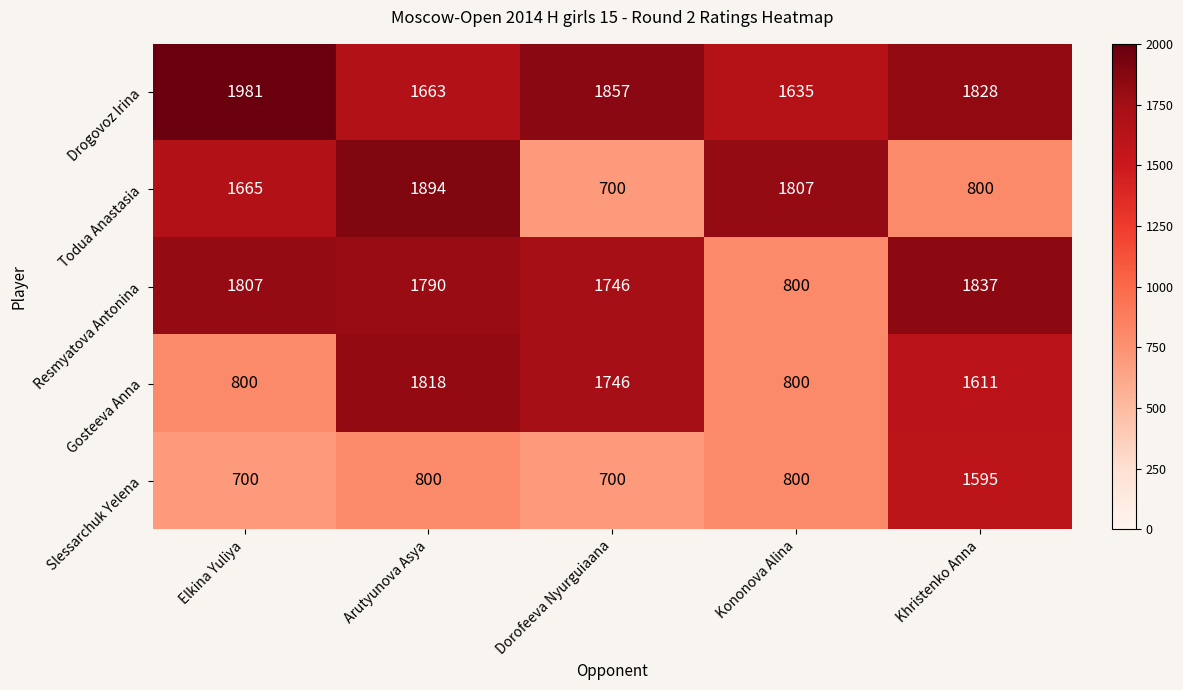

Where does the Resmyatova Antonina series first go above 1790?

Elkina Yuliya